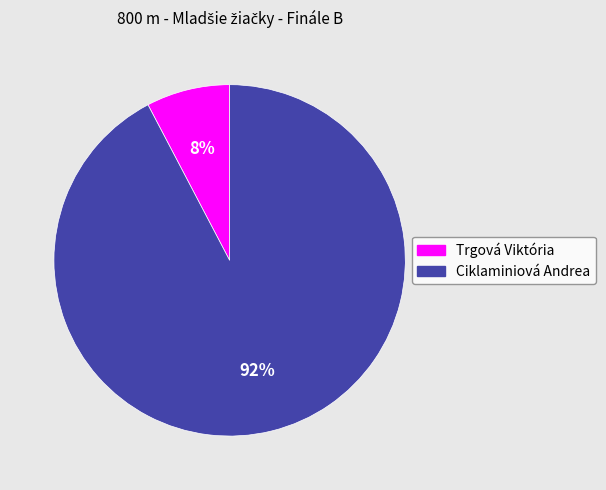

To the nearest percent, what is the average slice percentage?

50%